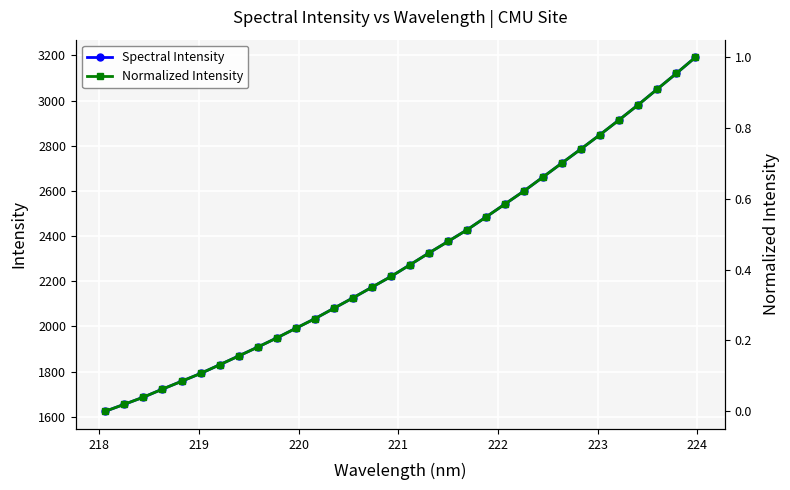

True or false: Spectral Intensity has more than 2 points higher than both neighbors.

False